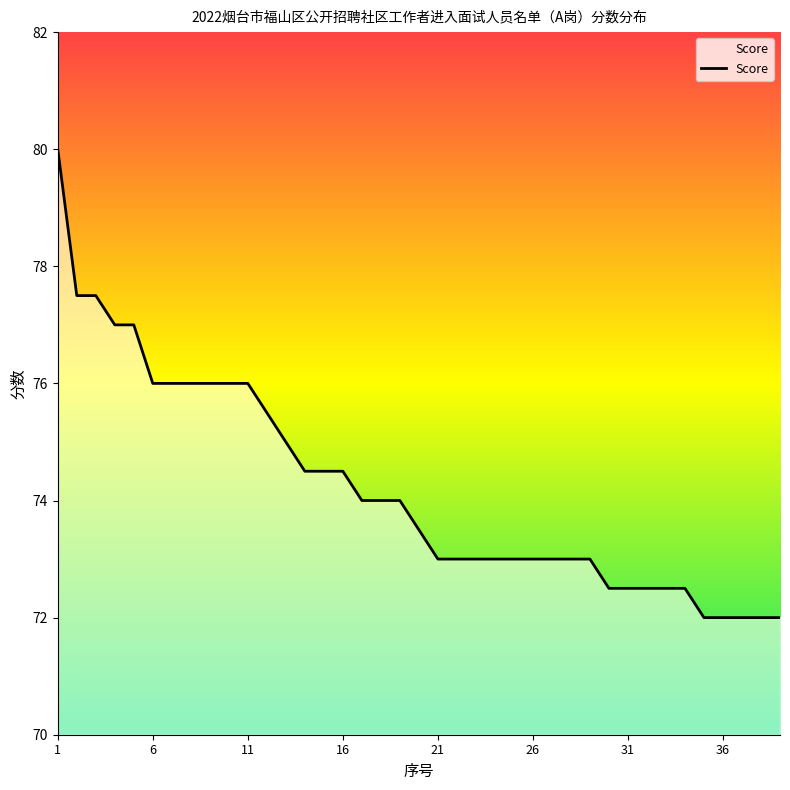

What is the minimum value shown in the chart?

72.0